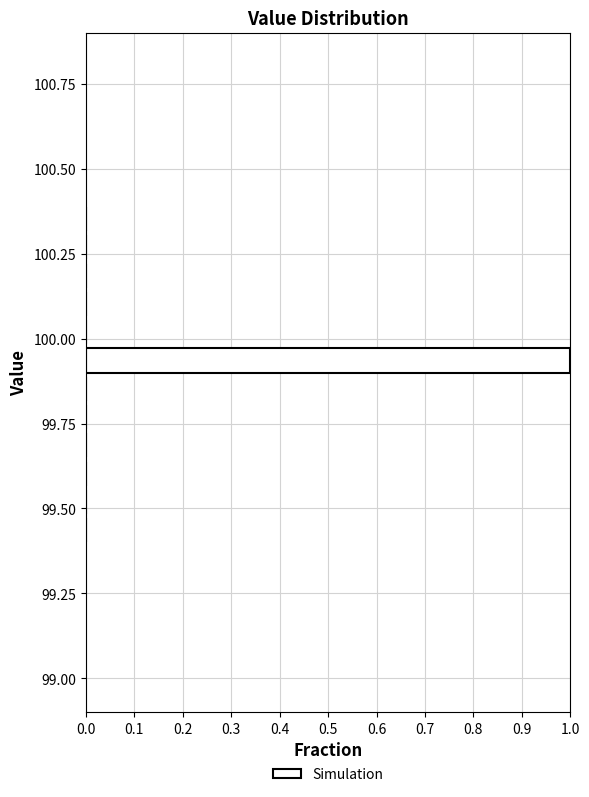

Around what value on the y-axis is the longest bar? Give the approximate position of its centre, as read against the axis.

99.95